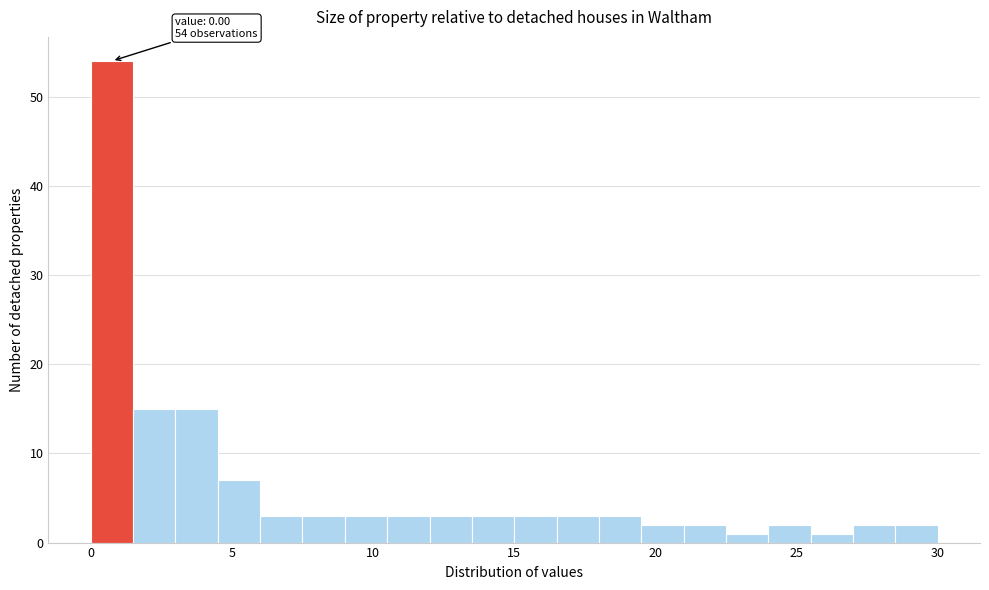

Read against the x-axis, roughly where is the centre of the tallest bar?

1.0